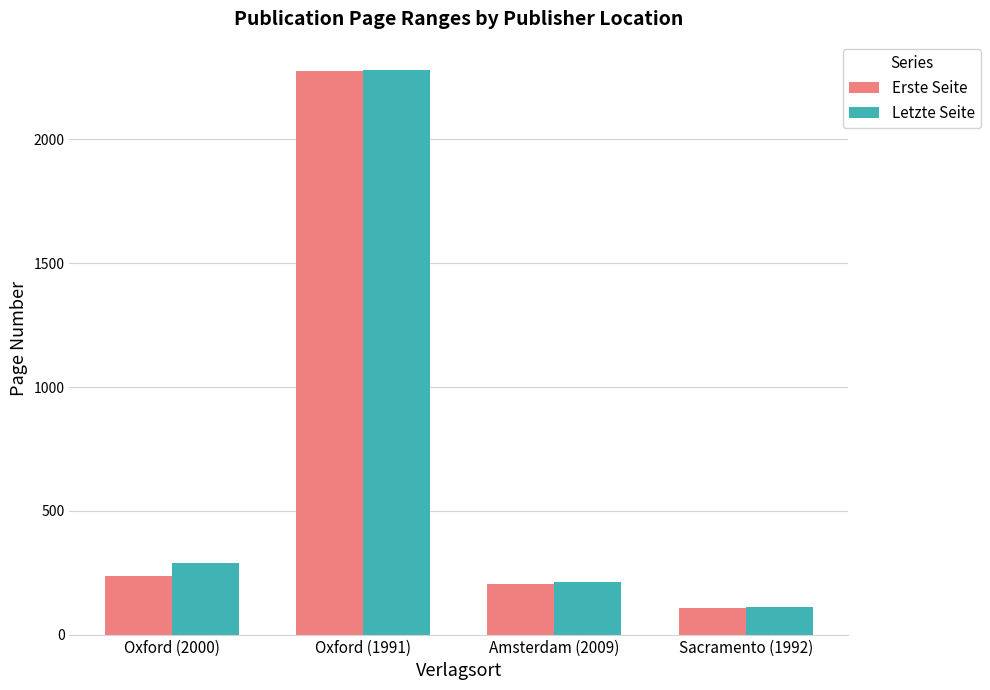

At which label is Letzte Seite closest to 1196?

Oxford (2000)